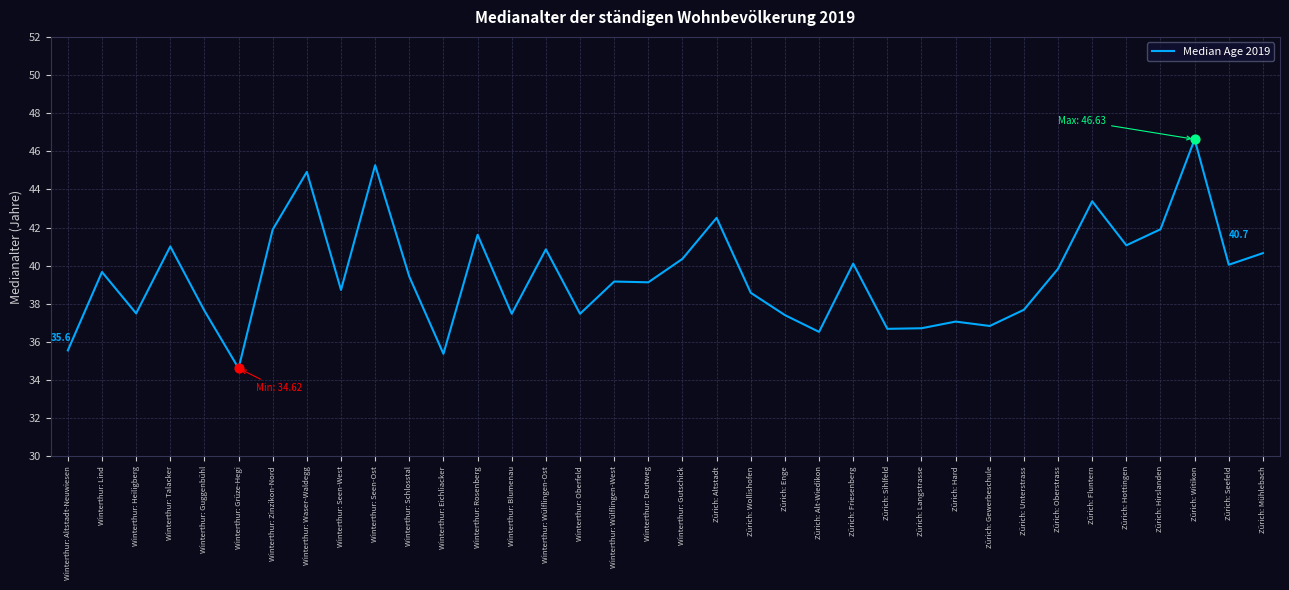

What is the ratio of the value at Zürich: Hottingen to the value at Zürich: Langstrasse?

1.1